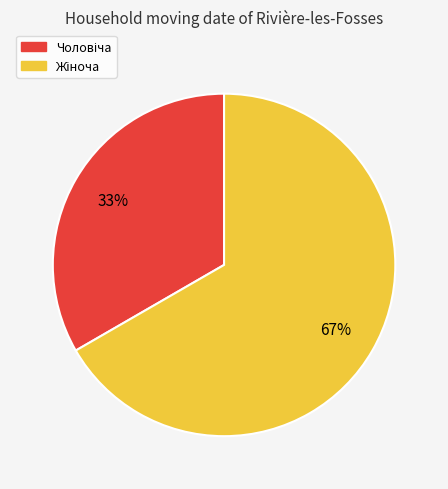

To the nearest percent, what is the average slice percentage?

50%